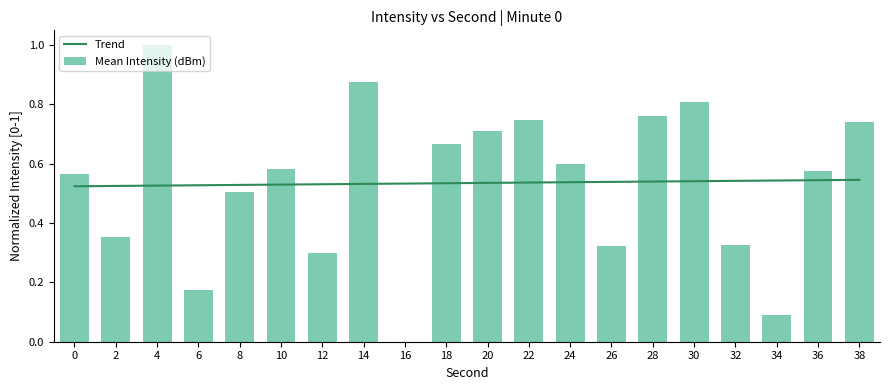

The value at 6 is 0.2. True or false?

True